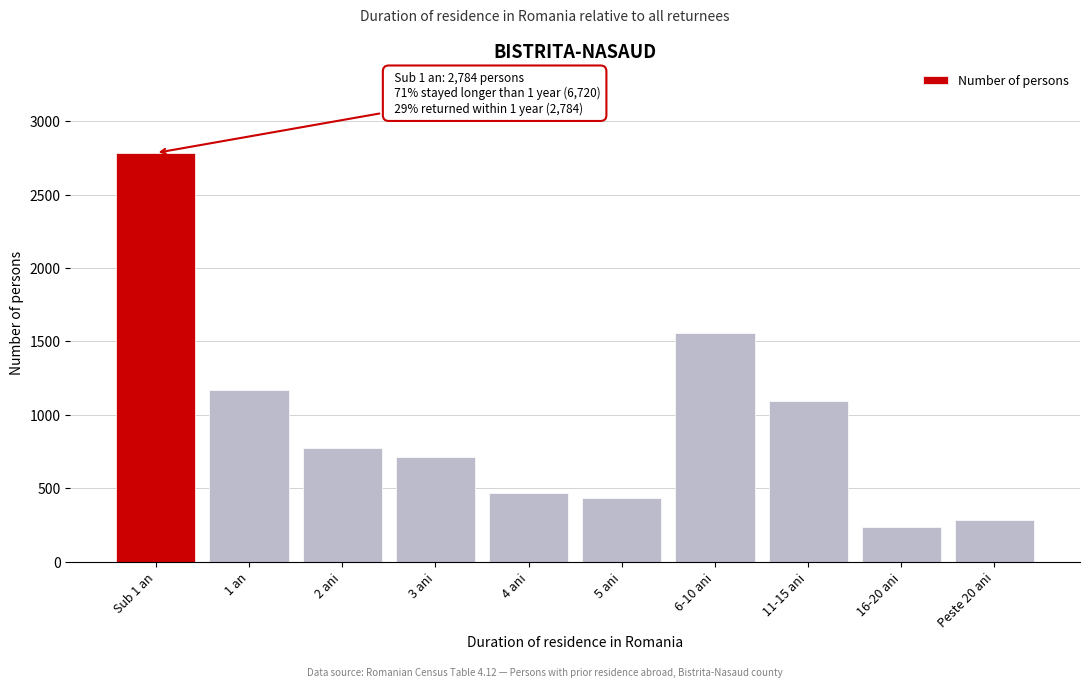

Reading left to right, list all the values displayed in this chart.

Sub 1 an=2784	1 an=1171	2 ani=772	3 ani=715	4 ani=468	5 ani=430	6-10 ani=1555	11-15 ani=1095	16-20 ani=233	Peste 20 ani=281